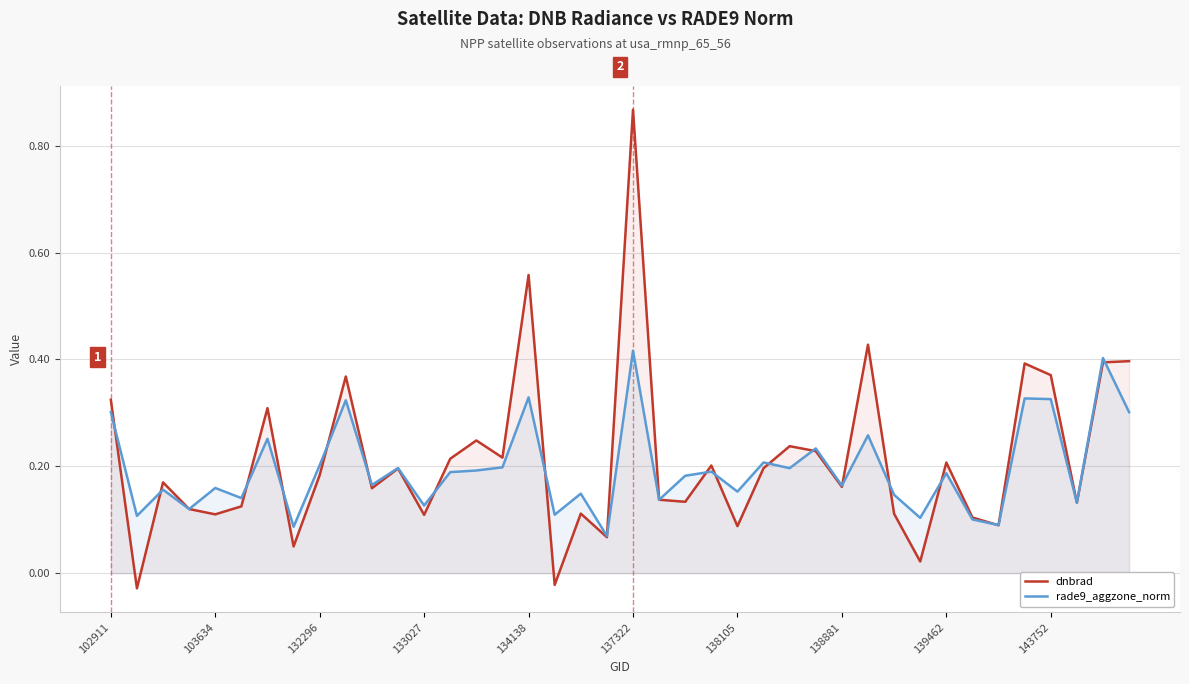

True or false: rade9_aggzone_norm has more than 0 interior local peaks.

True